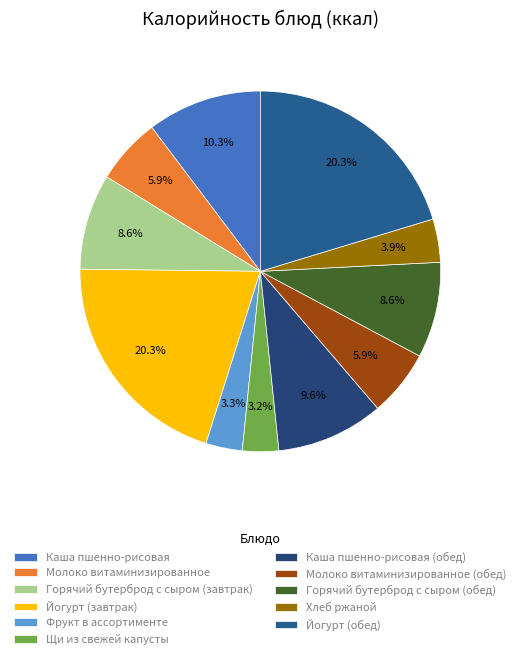

To the nearest percent, what percentage of the pie is Горячий бутерброд с сыром (завтрак)?

9%